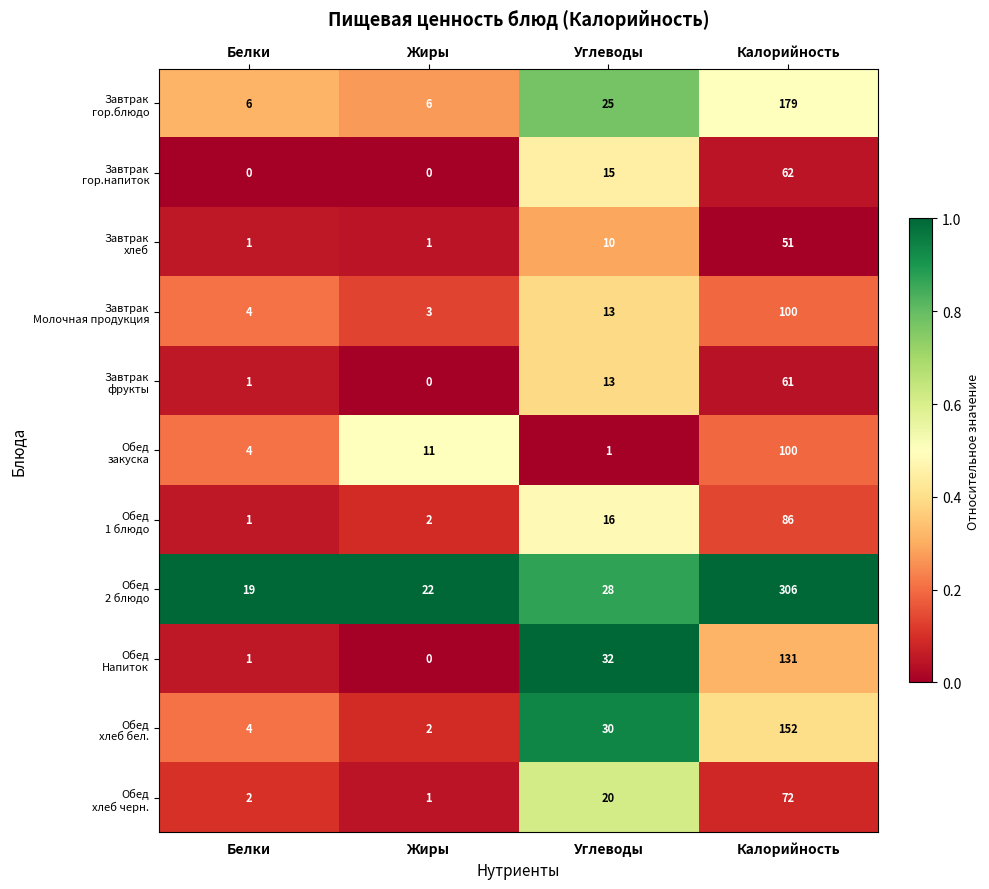

Which label corresponds to the largest value in the chart?

Калорийность